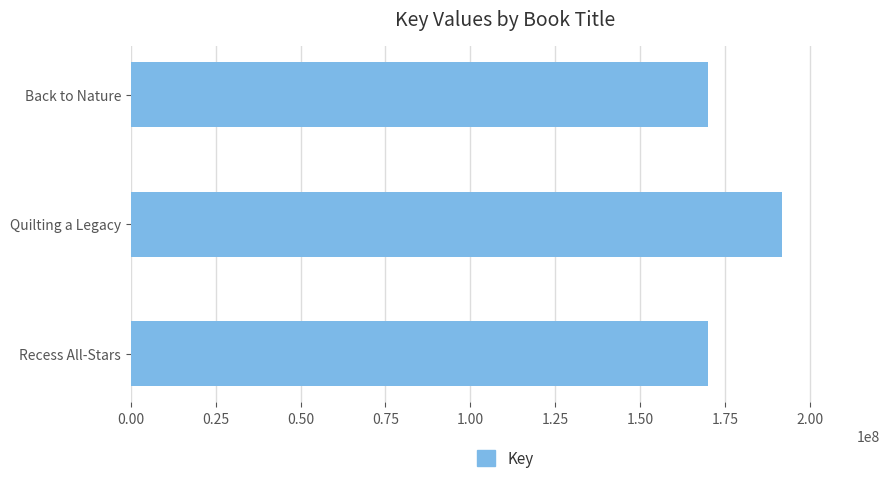

Does the chart contain any negative values?

No